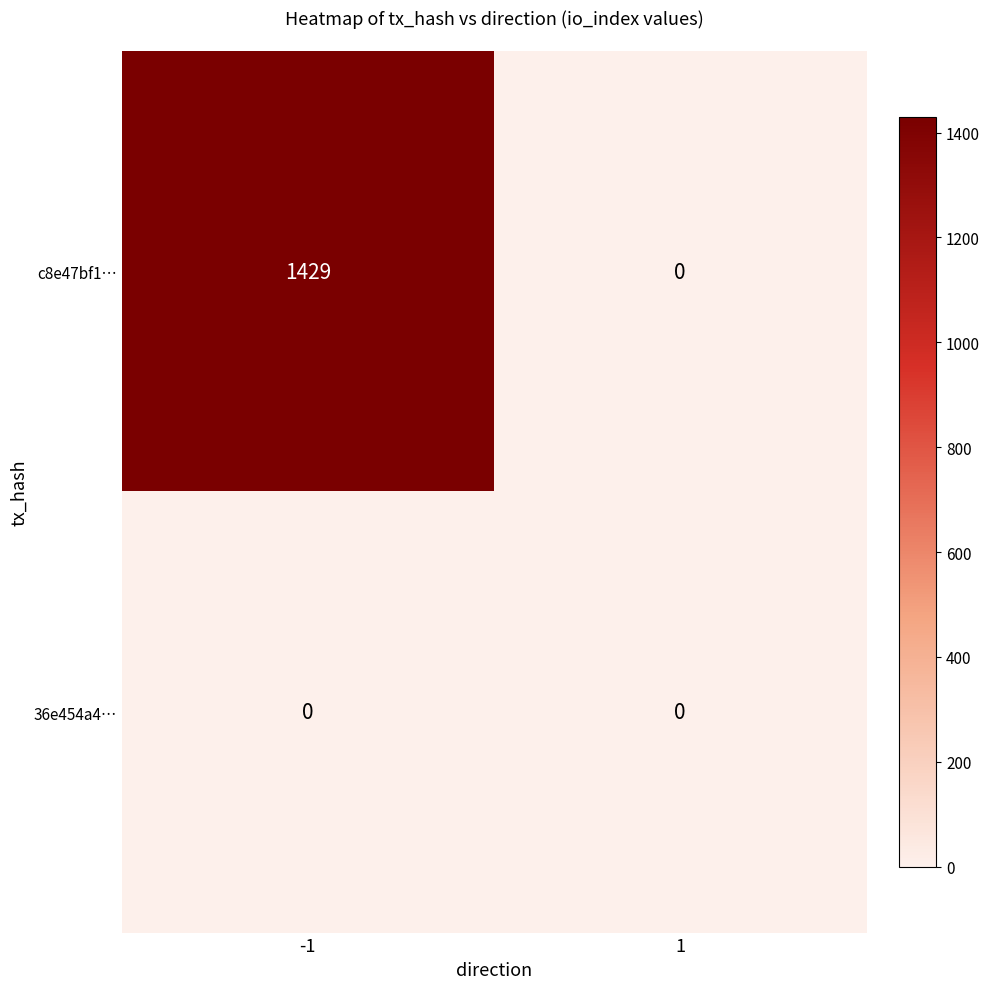

Reading left to right, list all the values displayed in this chart.

c8e47bf1…: 1429	0
36e454a4…: 0	0